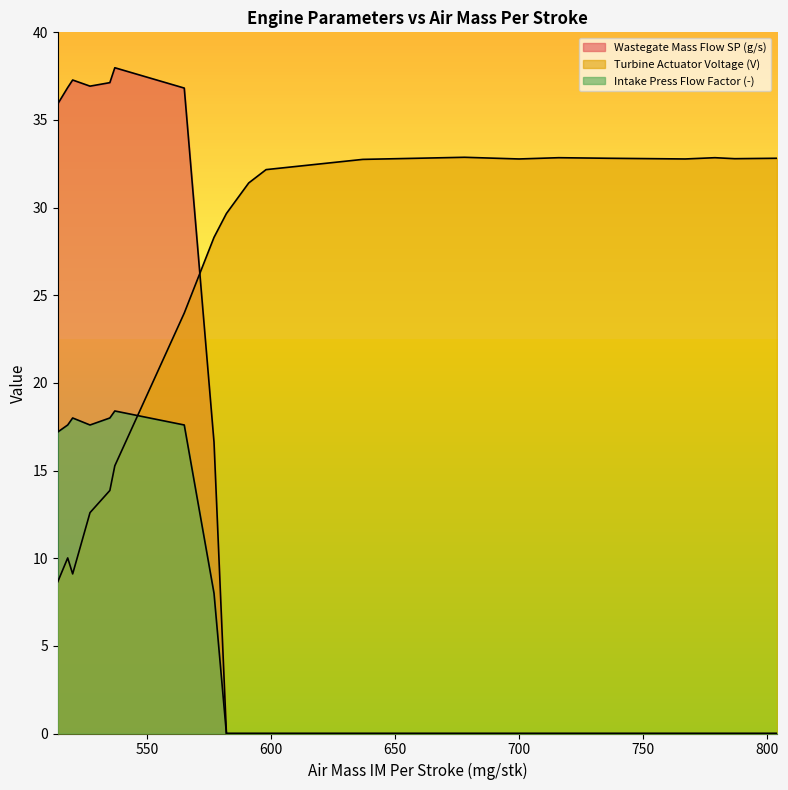

Which series ends up on top after the final intersection of Turbine Actuator Voltage (V) and Intake Press Flow Factor (-)?

Turbine Actuator Voltage (V)